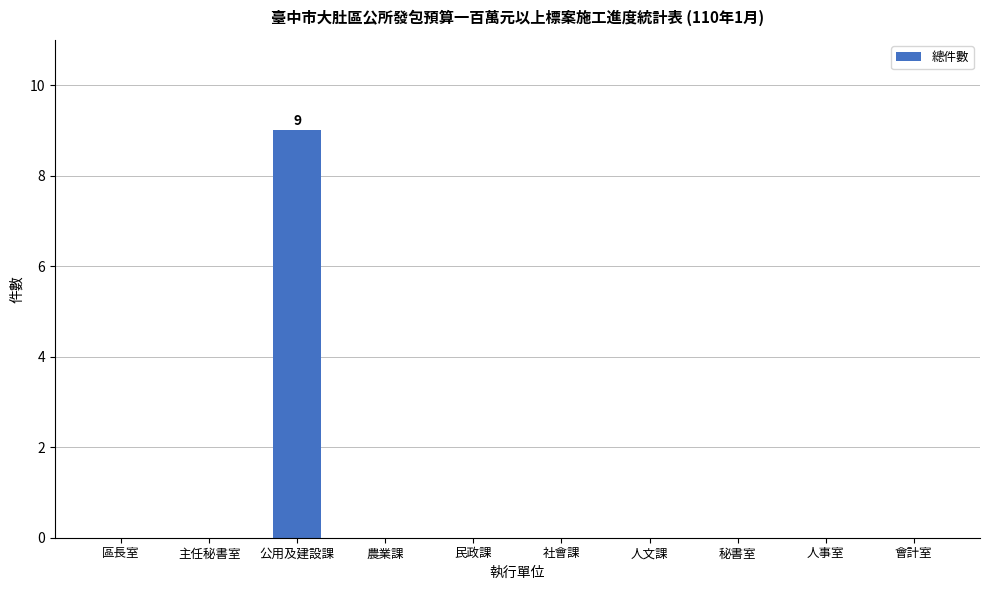

What is the greatest value displayed?

9